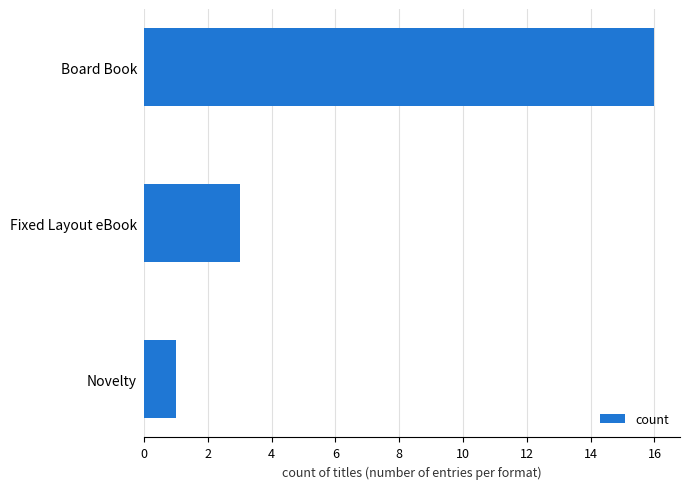

Which has a higher value, Fixed Layout eBook or Board Book?

Board Book